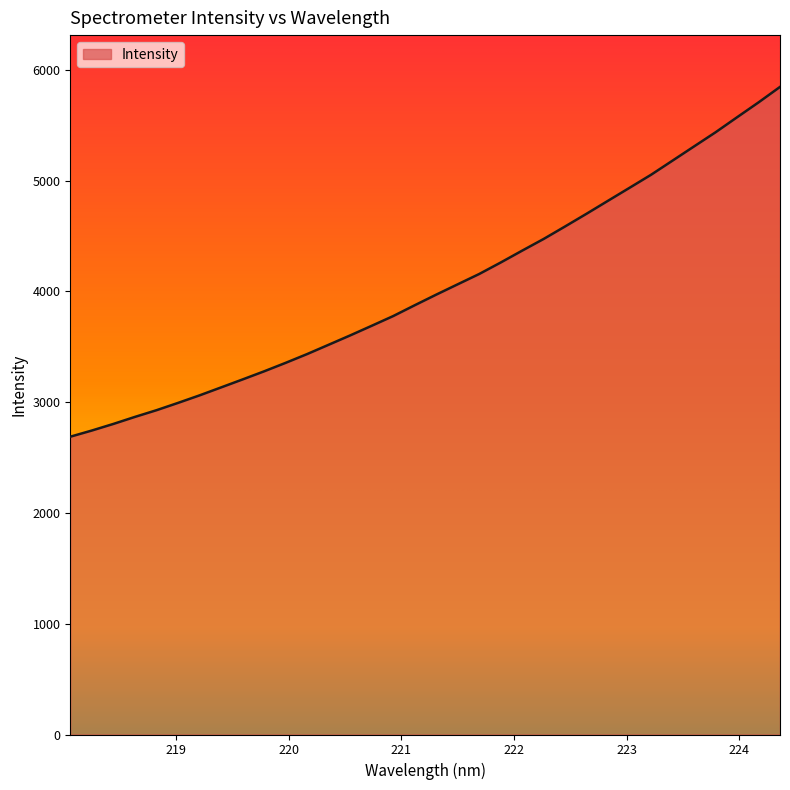

What is the maximum value shown in the chart?

5847.2